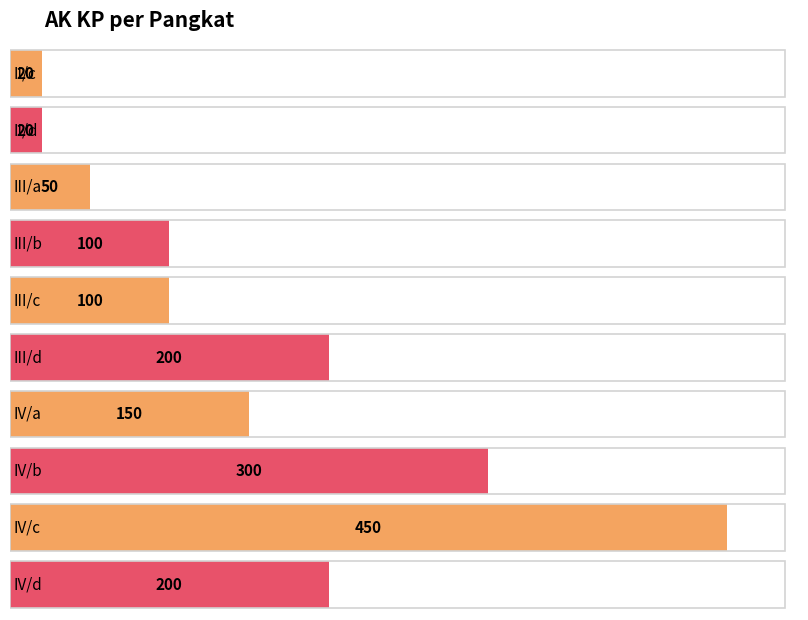

Reading right to left, list all the values displayed in this chart.

IV/d=200	IV/c=450	IV/b=300	IV/a=150	III/d=200	III/c=100	III/b=100	III/a=50	II/d=20	II/c=20